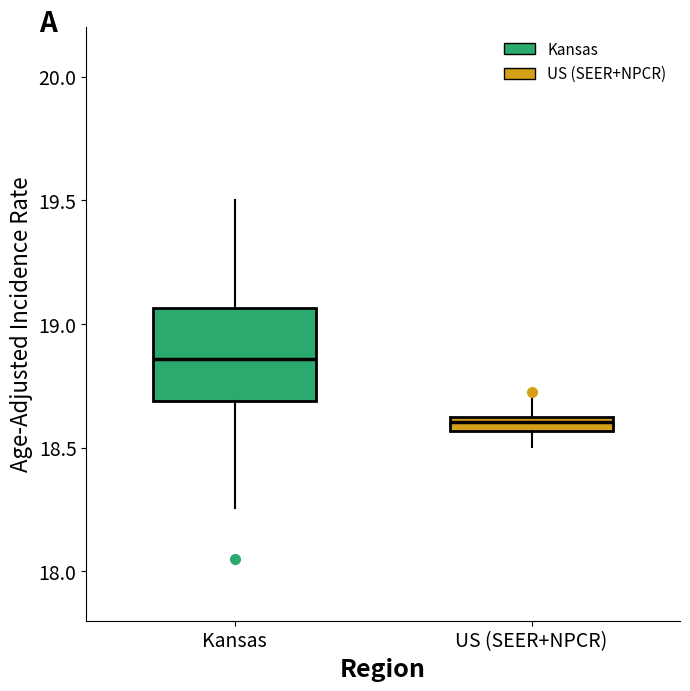

Where does the lower whisker of the box for US (SEER+NPCR) end on the y-axis? The values are not printed on the chart, so give them approximately, as read against the axis.

18.50